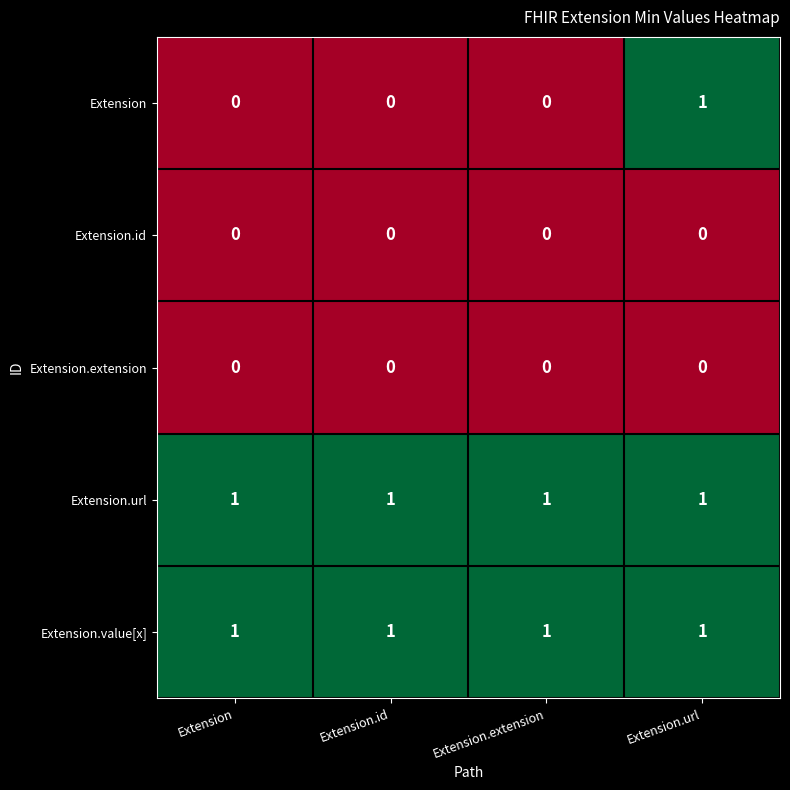

The value of Extension at Extension is 0. True or false?

True